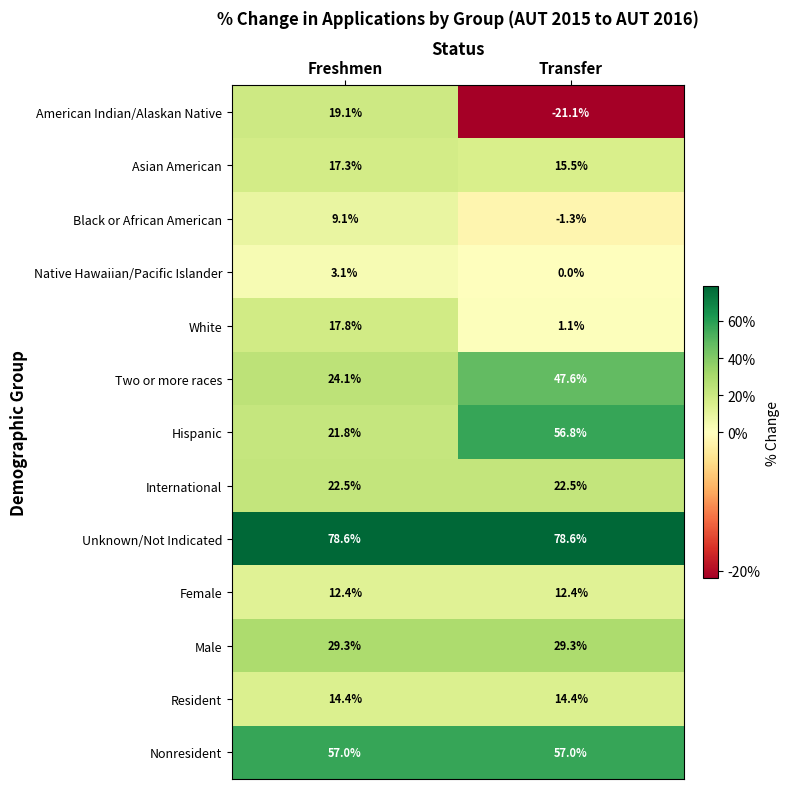

Reading left to right, extract all data points from this chart.

American Indian/Alaskan Native: Freshmen=19.1	Transfer=-21.1
Asian American: Freshmen=17.3	Transfer=15.5
Black or African American: Freshmen=9.1	Transfer=-1.3
Native Hawaiian/Pacific Islander: Freshmen=3.1	Transfer=0.0
White: Freshmen=17.8	Transfer=1.1
Two or more races: Freshmen=24.1	Transfer=47.6
Hispanic: Freshmen=21.8	Transfer=56.8
International: Freshmen=22.5	Transfer=22.5
Unknown/Not Indicated: Freshmen=78.6	Transfer=78.6
Female: Freshmen=12.4	Transfer=12.4
Male: Freshmen=29.3	Transfer=29.3
Resident: Freshmen=14.4	Transfer=14.4
Nonresident: Freshmen=57.0	Transfer=57.0